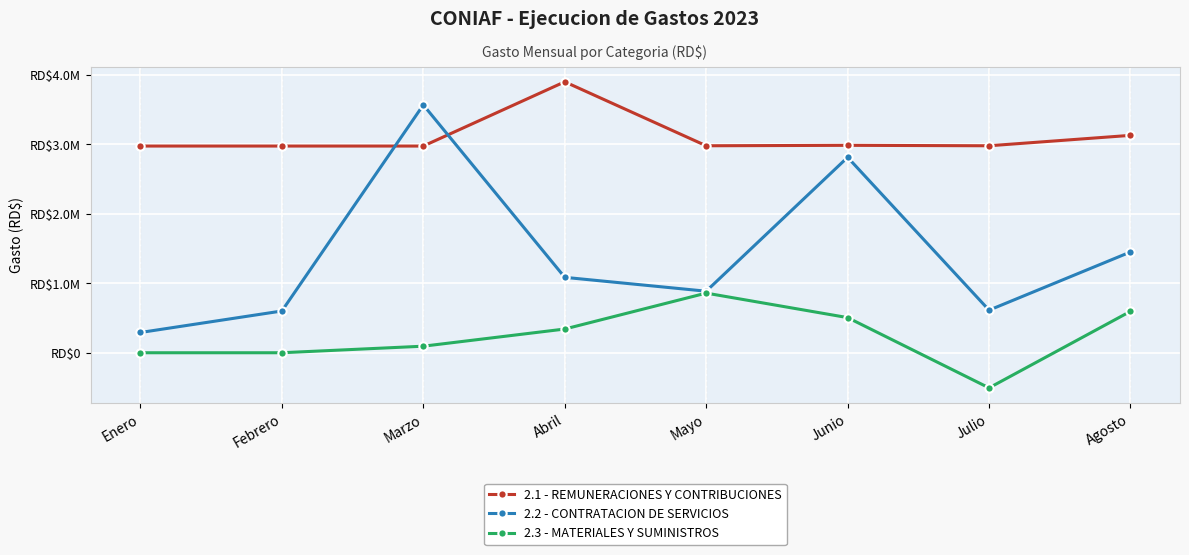

At which label does 2.1 - REMUNERACIONES Y CONTRIBUCIONES first exceed 2980735?

Abril